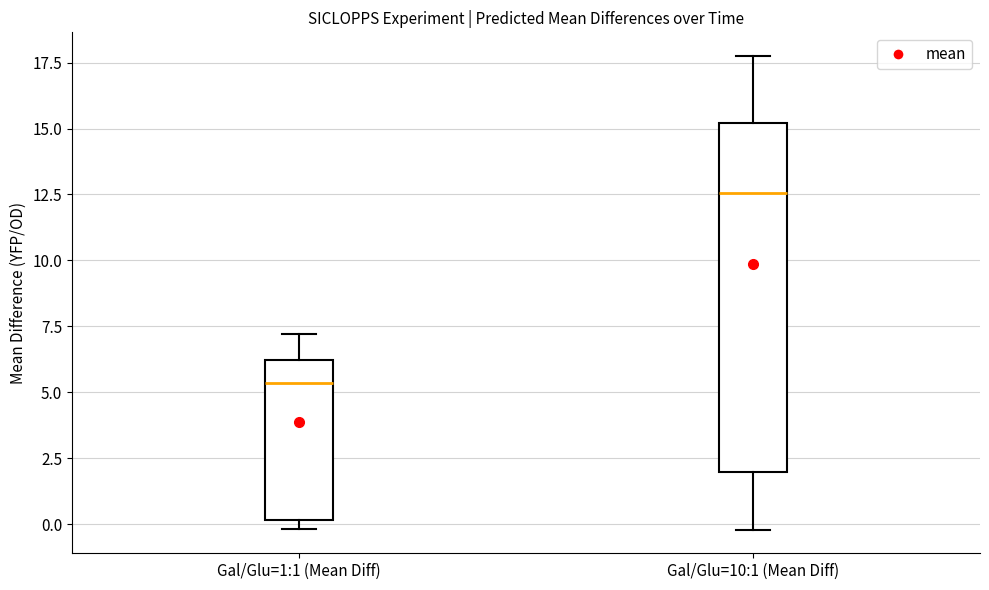

Which box is the tallest, from its lower edge to its upper edge?

Gal/Glu=10:1 (Mean Diff)